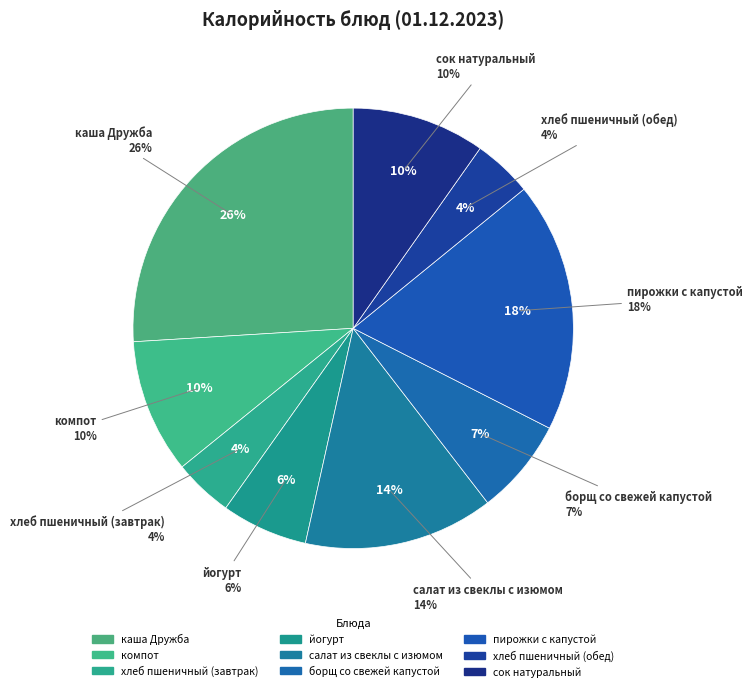

To the nearest percent, what is the difference between the largest and smallest slice percentages?

22%